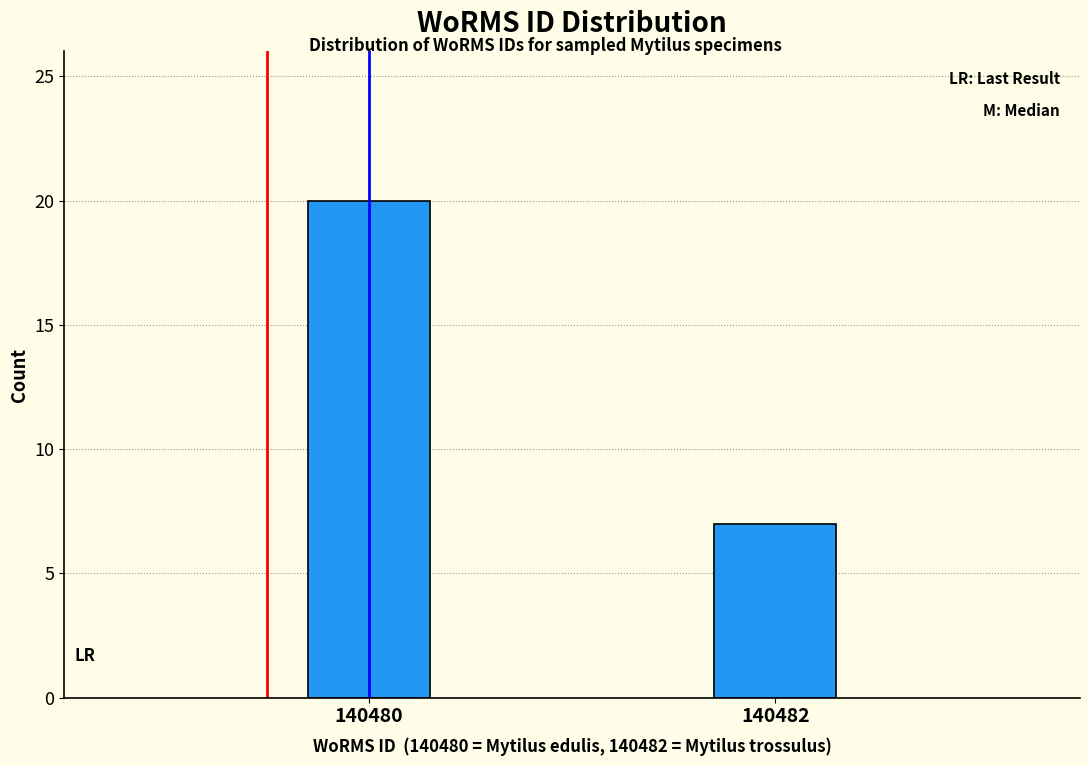

Reading left to right, what are all the values shown in this chart?

20	7